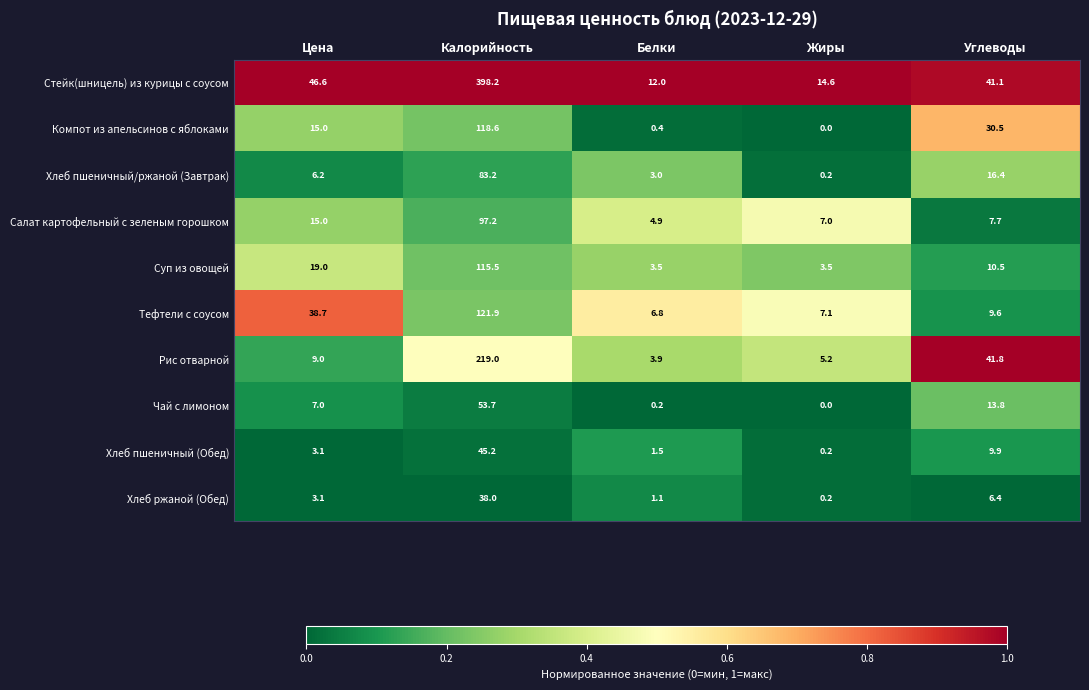

At Белки, list the series in order from largest to smallest.

Стейк(шницель) из курицы с соусом, Тефтели с соусом, Салат картофельный с зеленым горошком, Рис отварной, Суп из овощей, Хлеб пшеничный/ржаной (Завтрак), Хлеб пшеничный (Обед), Хлеб ржаной (Обед), Компот из апельсинов с яблоками, Чай с лимоном